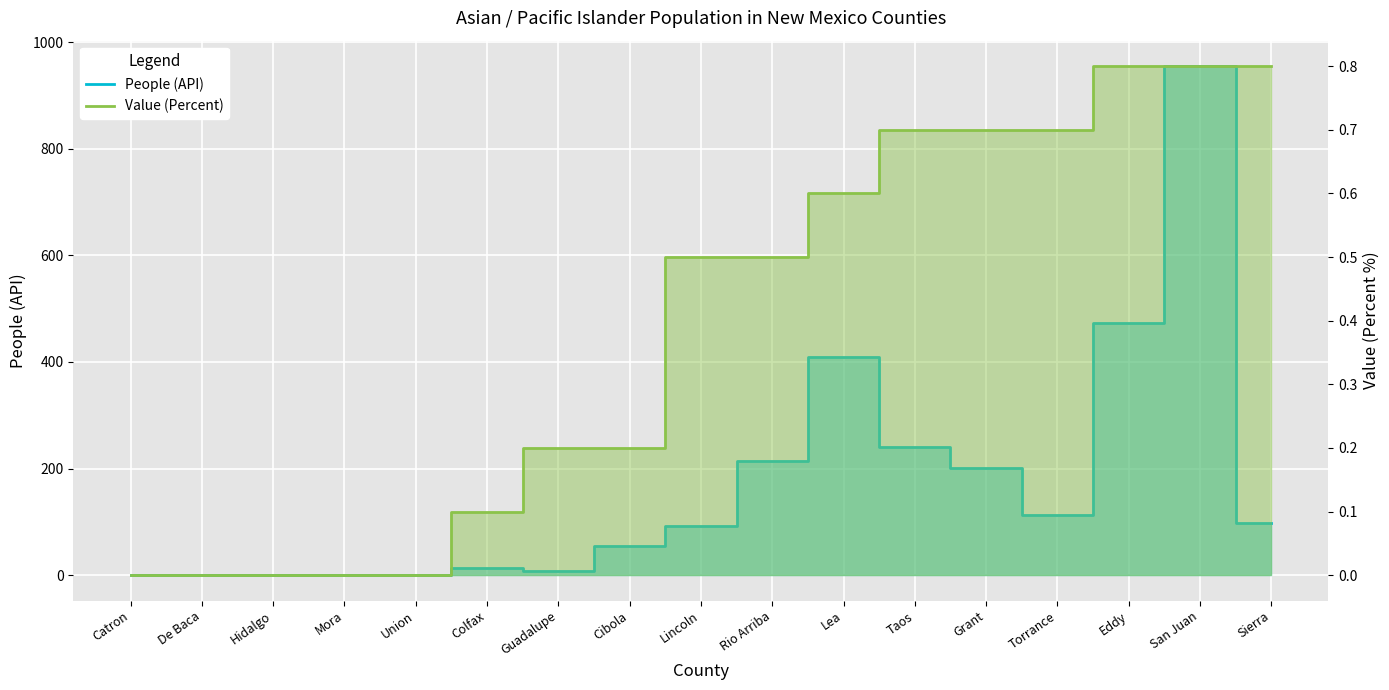

What are all the series names shown in the legend?

People (API), Value (Percent)